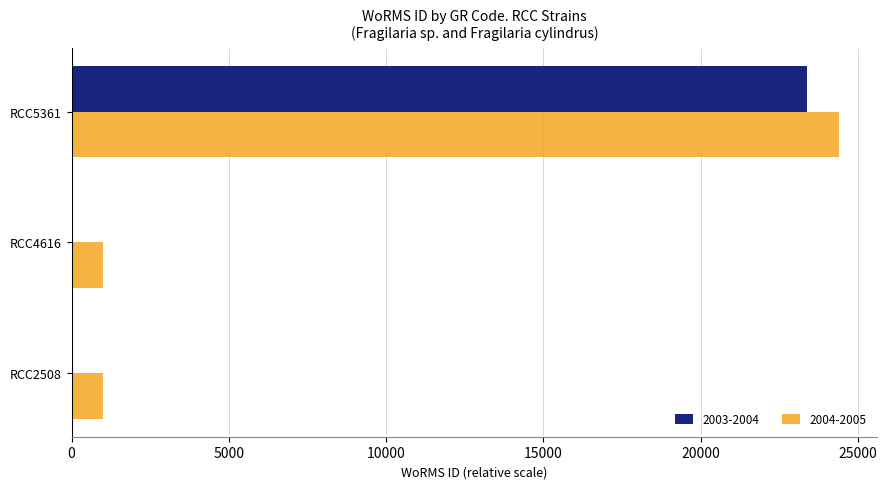

How many distinct data groups are displayed?

2